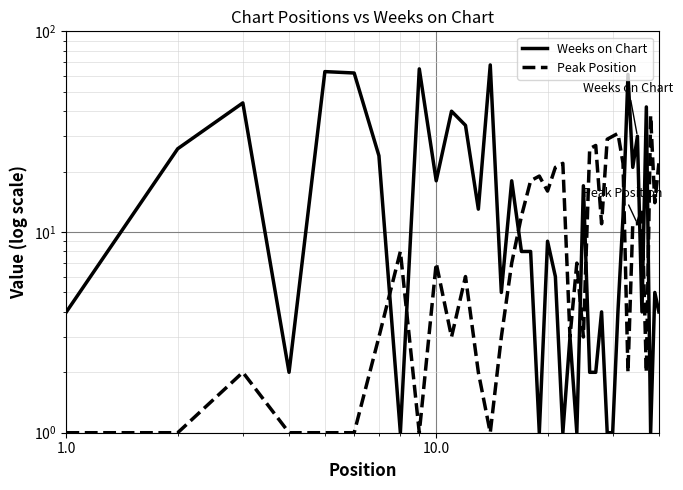

What is the difference between the second highest and minimum values in the Peak Position series?

30